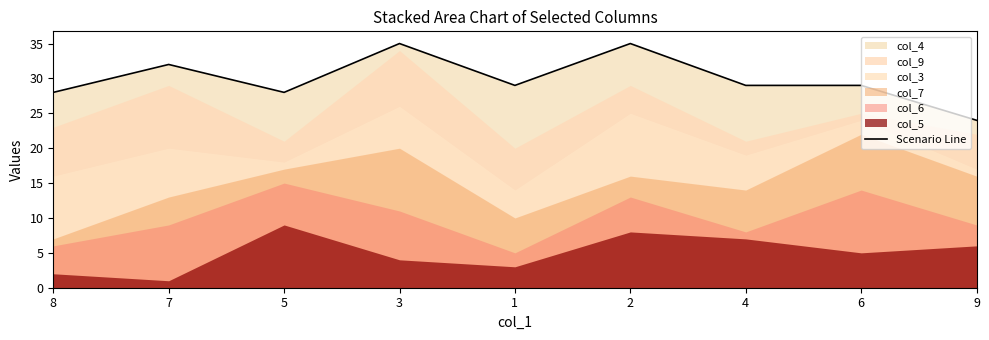

Reading right to left, list all the values displayed in this chart.

9=24	6=29	4=29	2=35	1=29	3=35	5=28	7=32	8=28